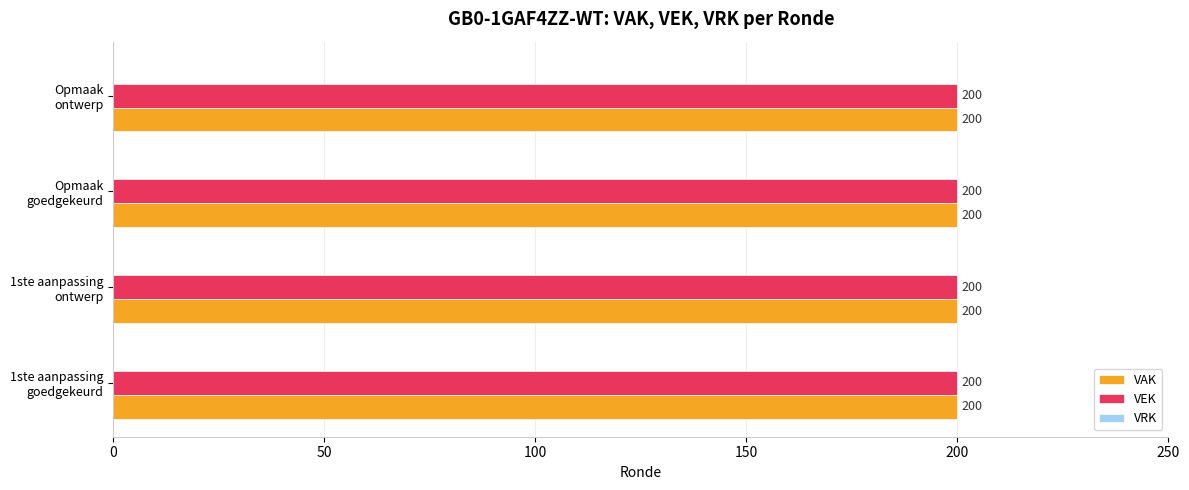

What is the sum of the VEK values at 2023 1ste aanpassing - ontwerp and 2023 Opmaak - ontwerp?

400